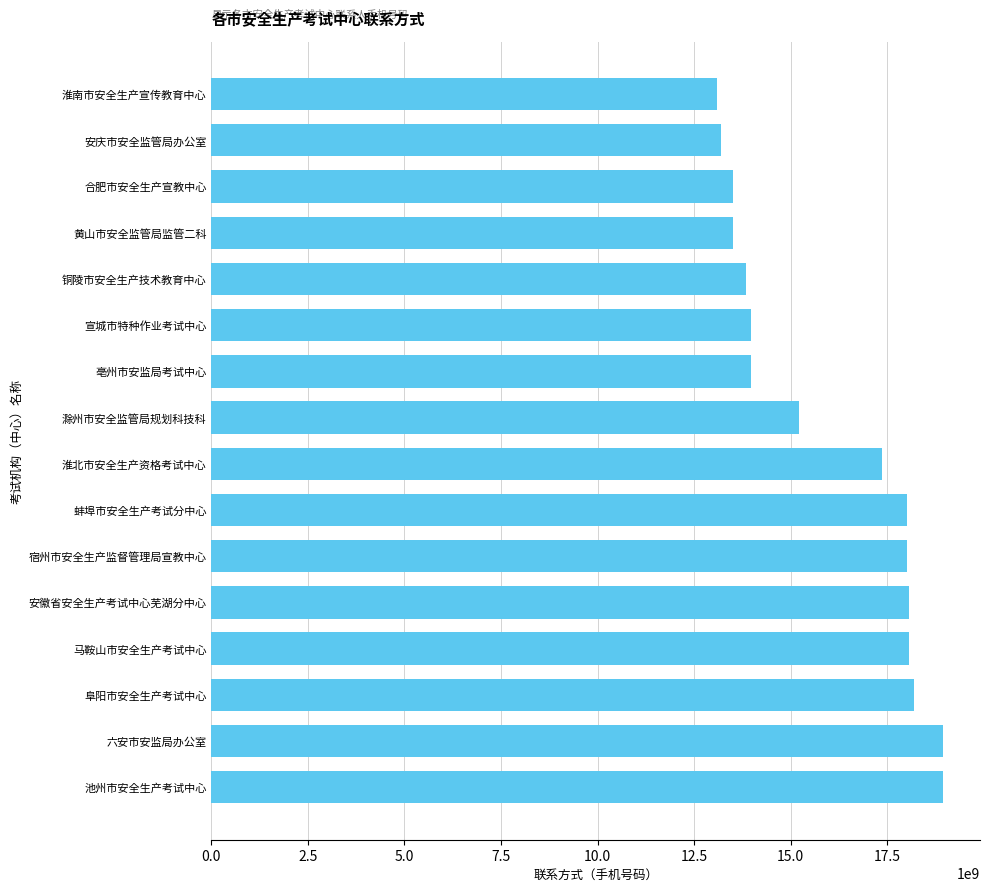

How many series are shown in this chart?

1